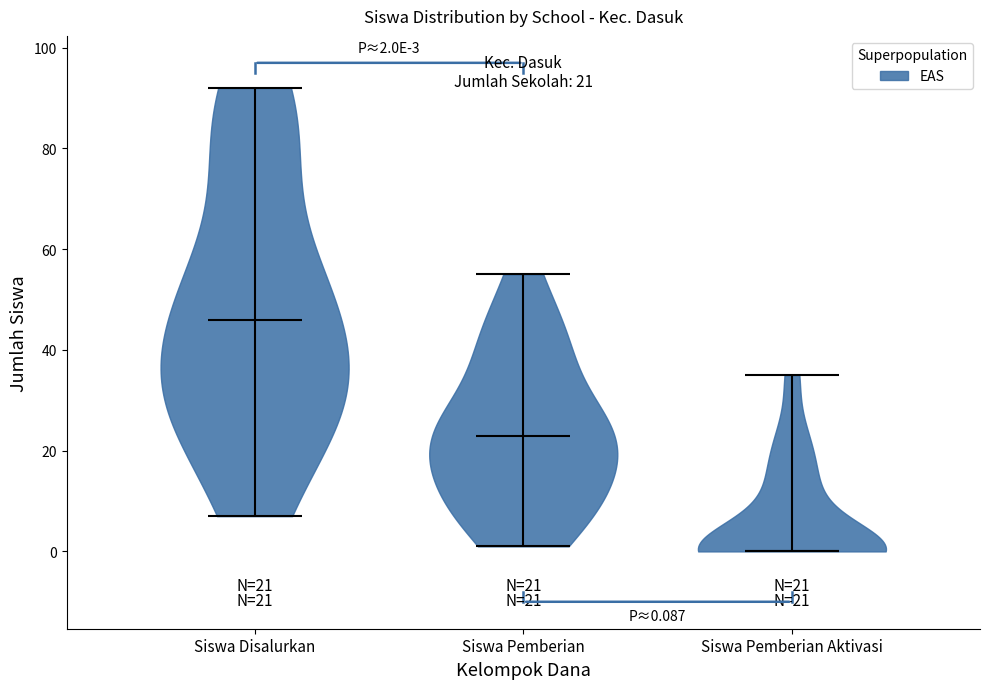

Which violin has the lowest median line?

Siswa Pemberian Aktivasi